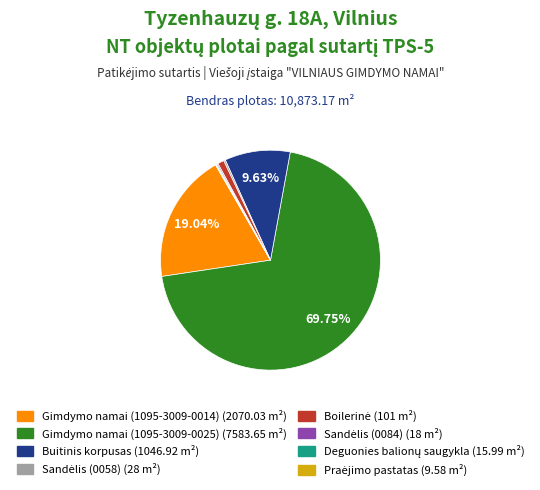

What is the majority slice?

Gimdymo namai (1095-3009-0025)